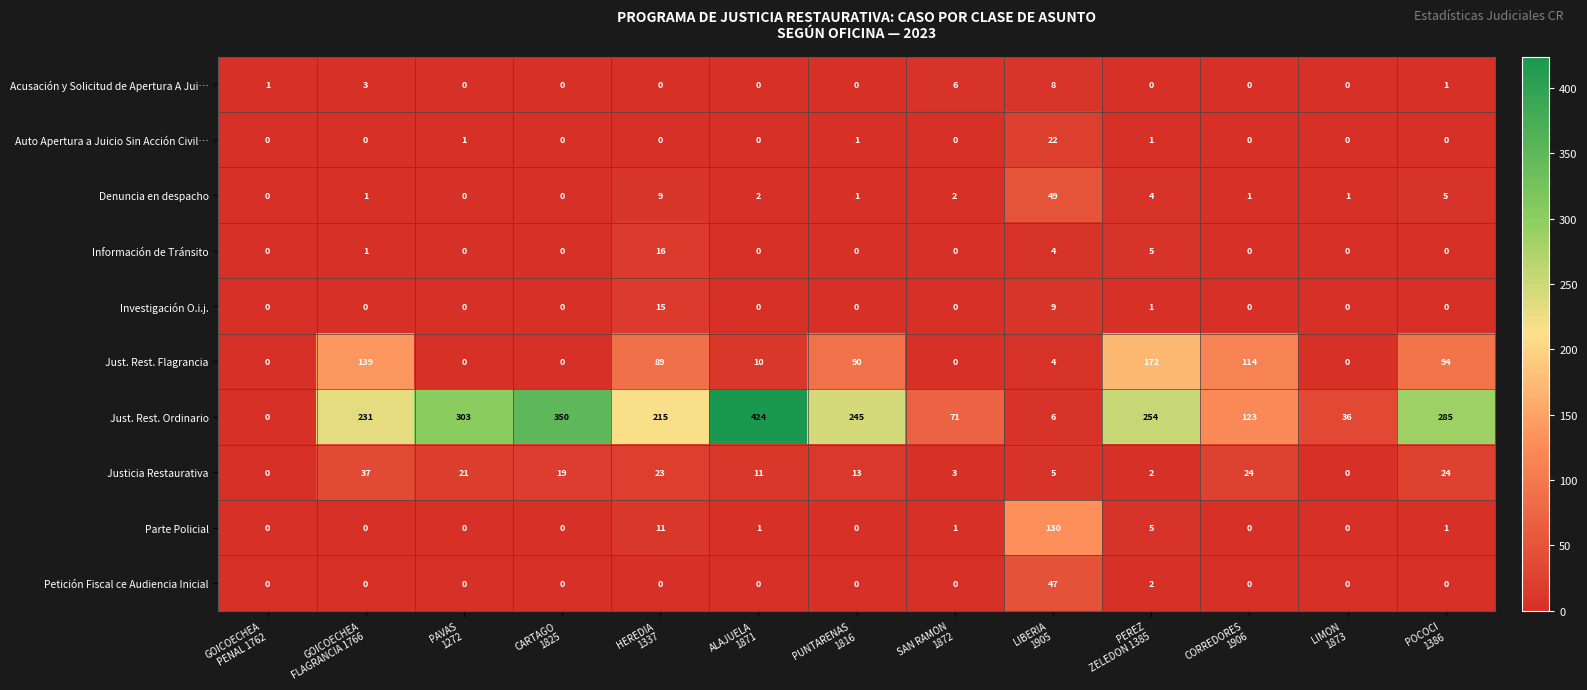

Which series has the largest total across all categories?

Just. Rest. Ordinario